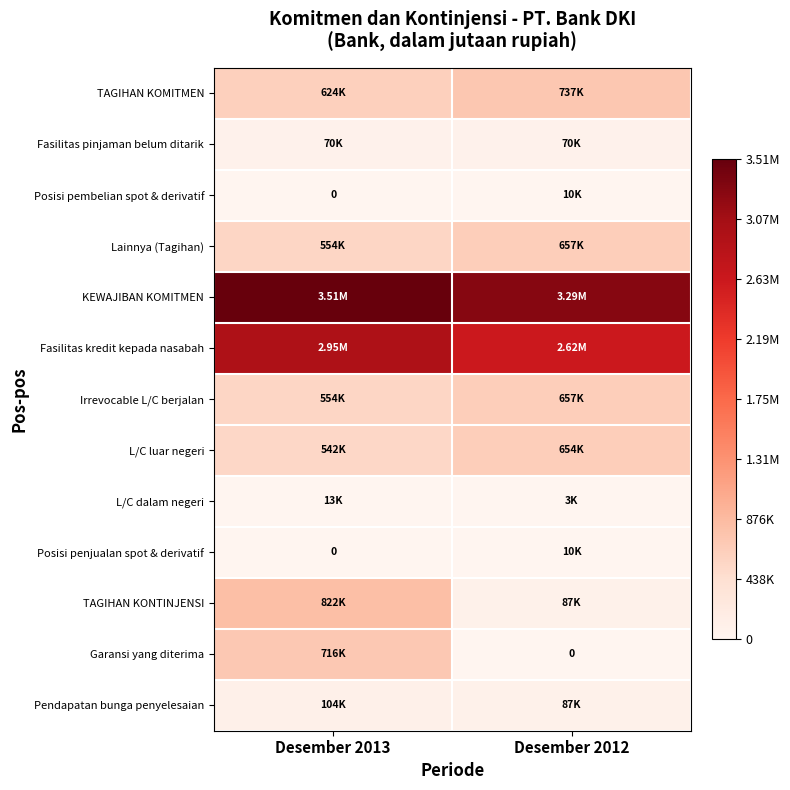

List the series in order of their peak value, highest first.

KEWAJIBAN KOMITMEN, Fasilitas kredit kepada nasabah, TAGIHAN KONTINJENSI, TAGIHAN KOMITMEN, Garansi yang diterima, Lainnya (Tagihan), Irrevocable L/C berjalan, L/C luar negeri, Pendapatan bunga penyelesaian, Fasilitas pinjaman belum ditarik, L/C dalam negeri, Posisi penjualan spot & derivatif, Posisi pembelian spot & derivatif